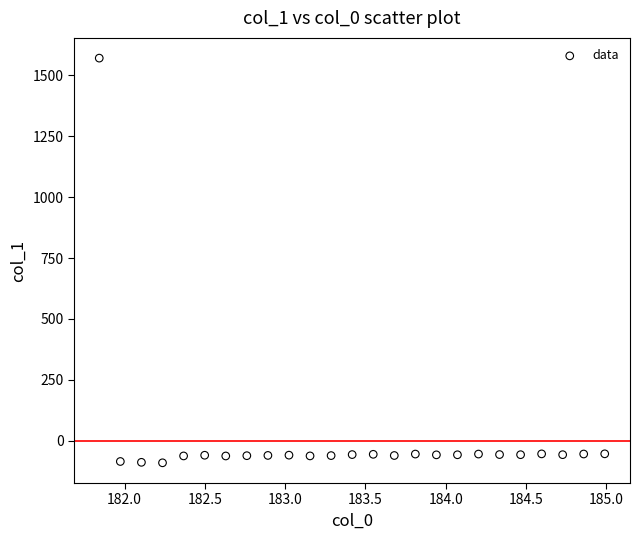

What is the range of X values (max minus min)?

3.1